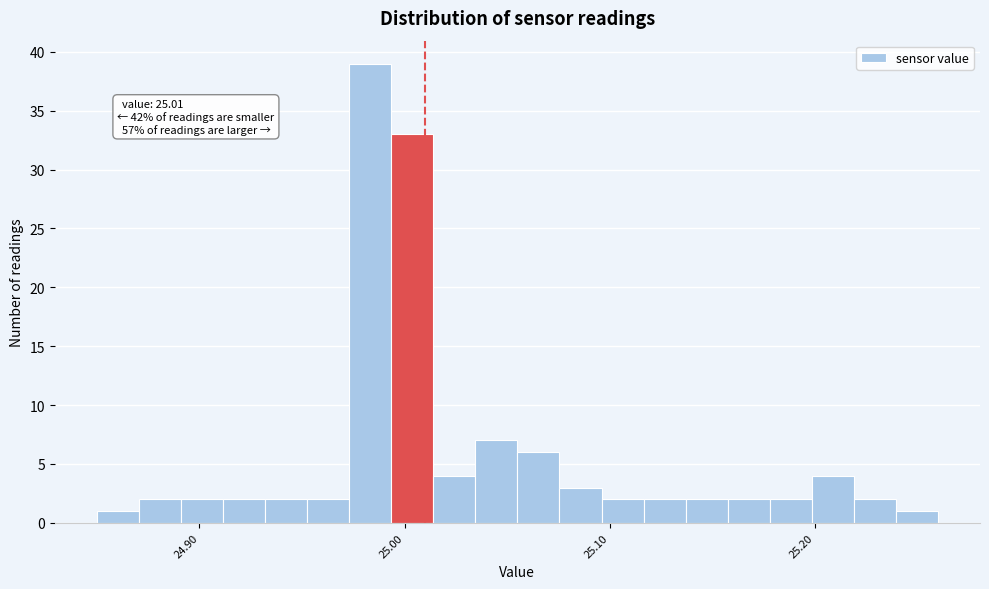

Read against the x-axis, roughly where is the centre of the tallest bar?

24.98